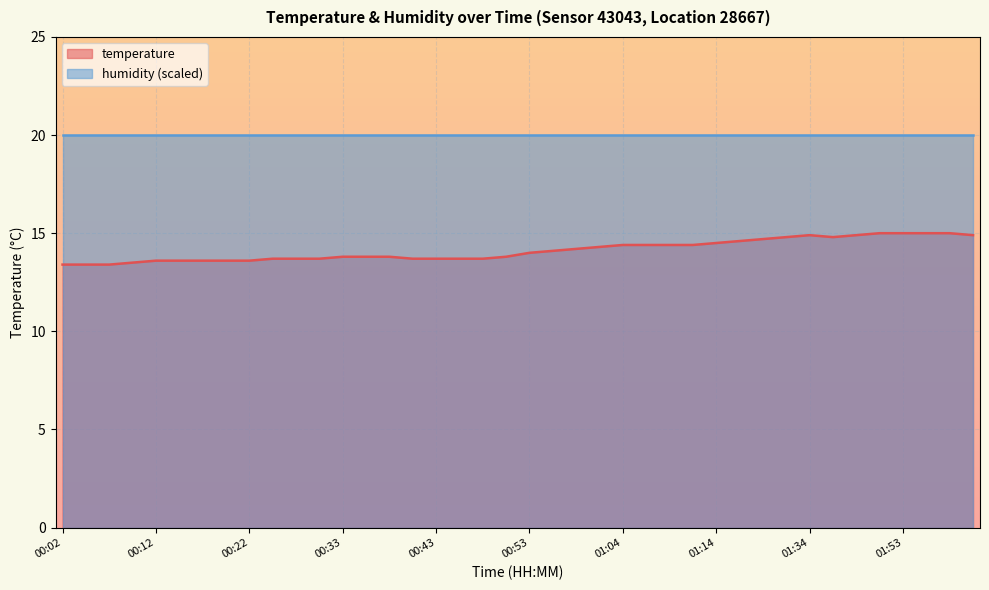

What is the label of the 29th point from the left?

01:14